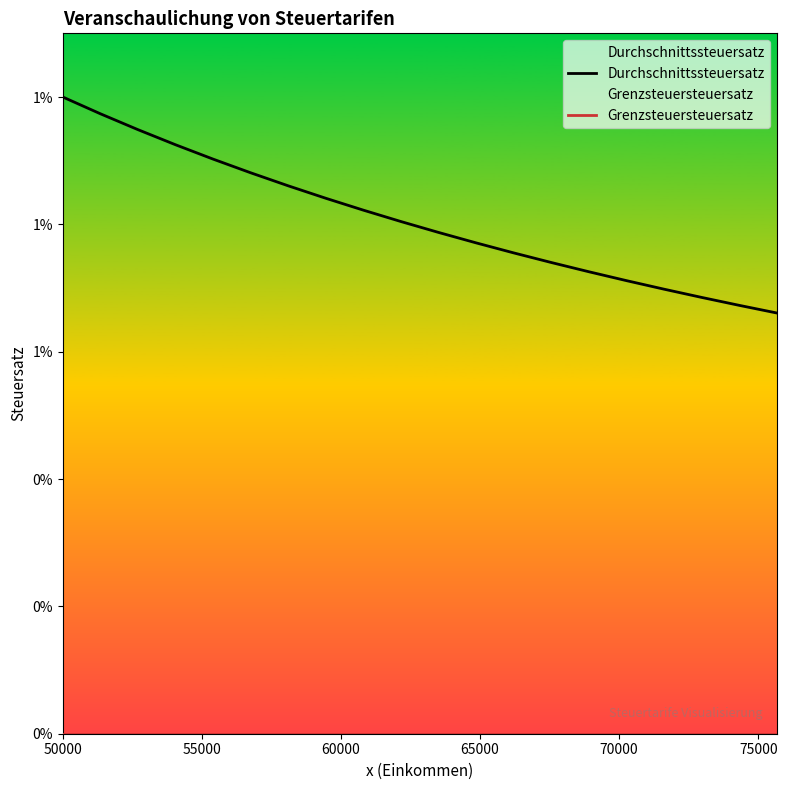

List the series in order of their peak value, highest first.

Durchschnittssteuersatz, Grenzsteuersteuersatz